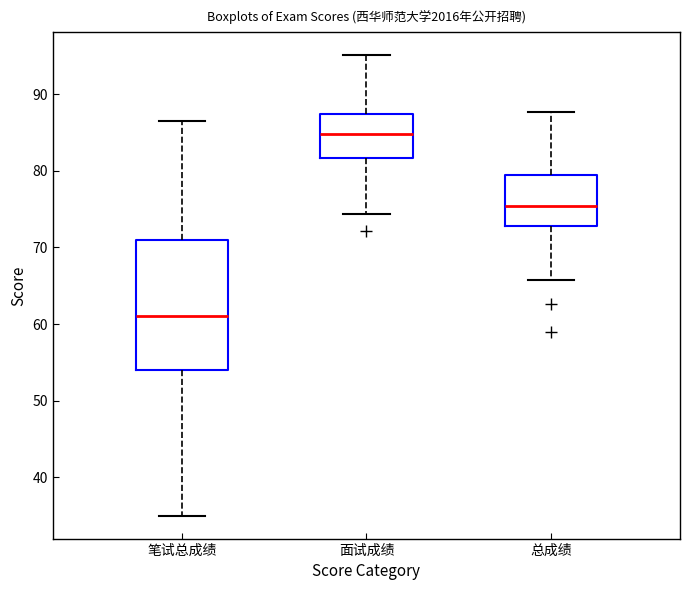

Which box's median line is the highest?

面试成绩